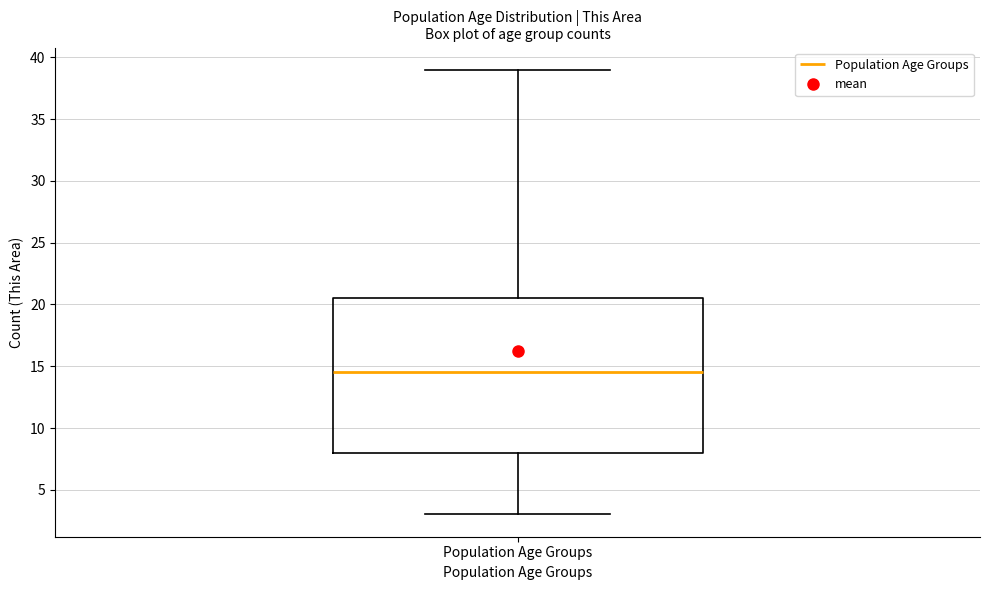

Where is the upper edge of the box for Population Age Groups on the y-axis? The values are not printed on the chart, so give them approximately, as read against the axis.

20.5